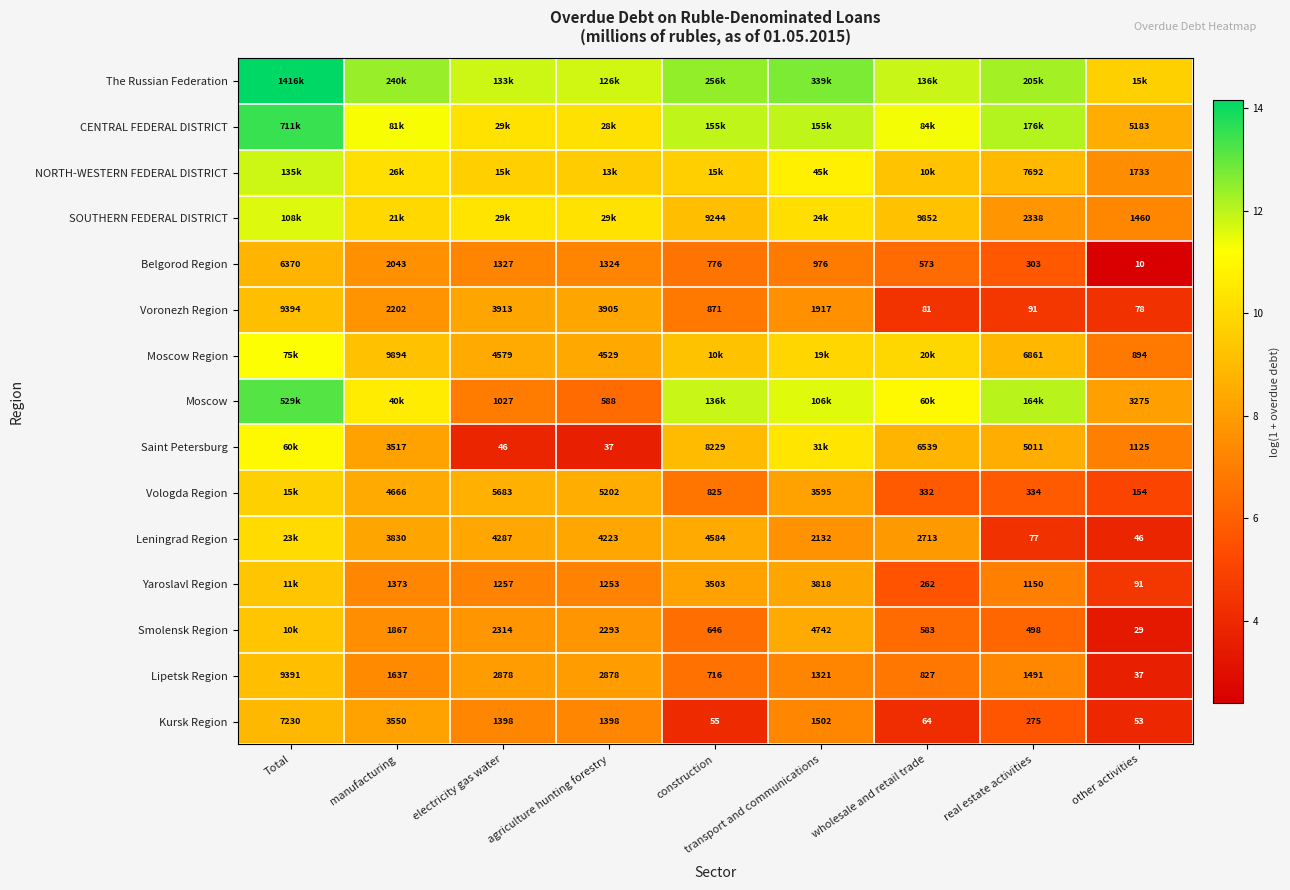

Count the number of data series in this chart.

15